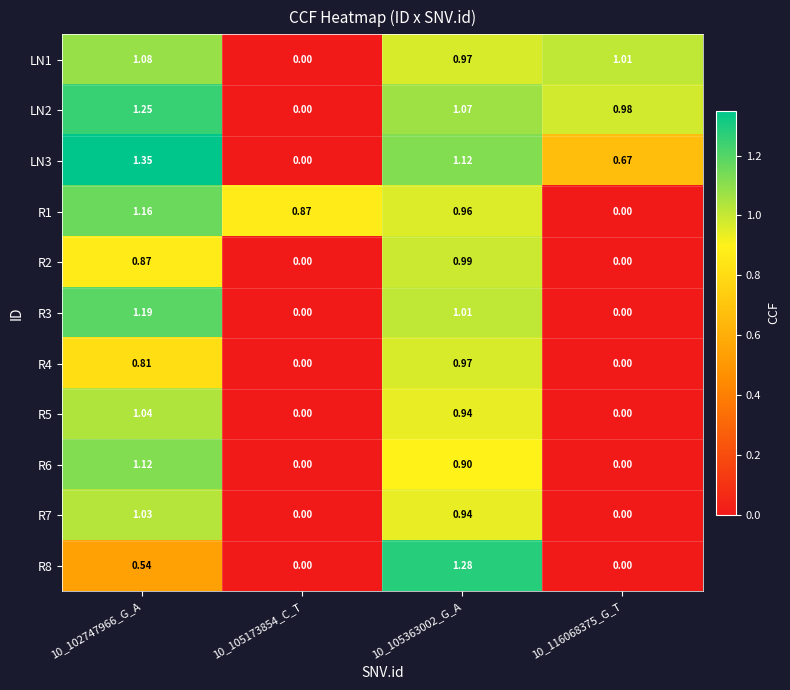

Is the value of R8 at 10_105363002_G_A greater than the value of LN1 at 10_105363002_G_A?

Yes